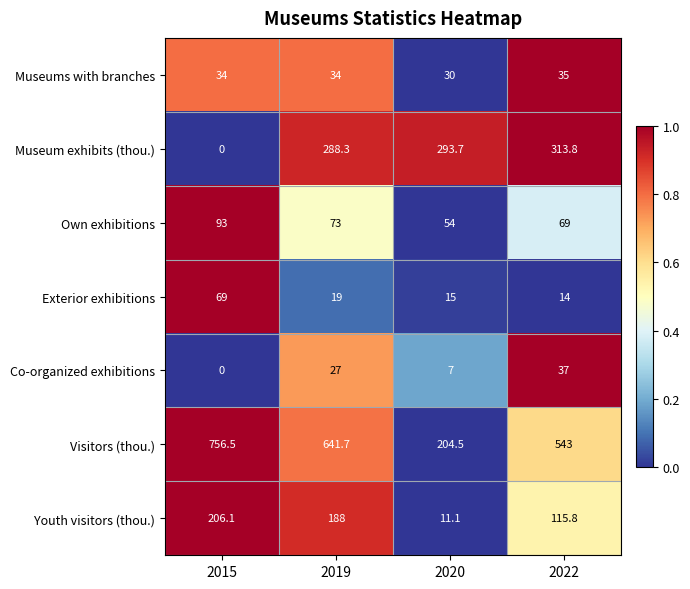

Reading left to right, transcribe all the data shown in this chart.

Museums with branches: 34.0	34.0	30.0	35.0
Museum exhibits (thou.): 0.0	288.3	293.7	313.8
Own exhibitions: 93.0	73.0	54.0	69.0
Exterior exhibitions: 69.0	19.0	15.0	14.0
Co-organized exhibitions: 0.0	27.0	7.0	37.0
Visitors (thou.): 756.5	641.7	204.5	543.0
Youth visitors (thou.): 206.1	188.0	11.1	115.8